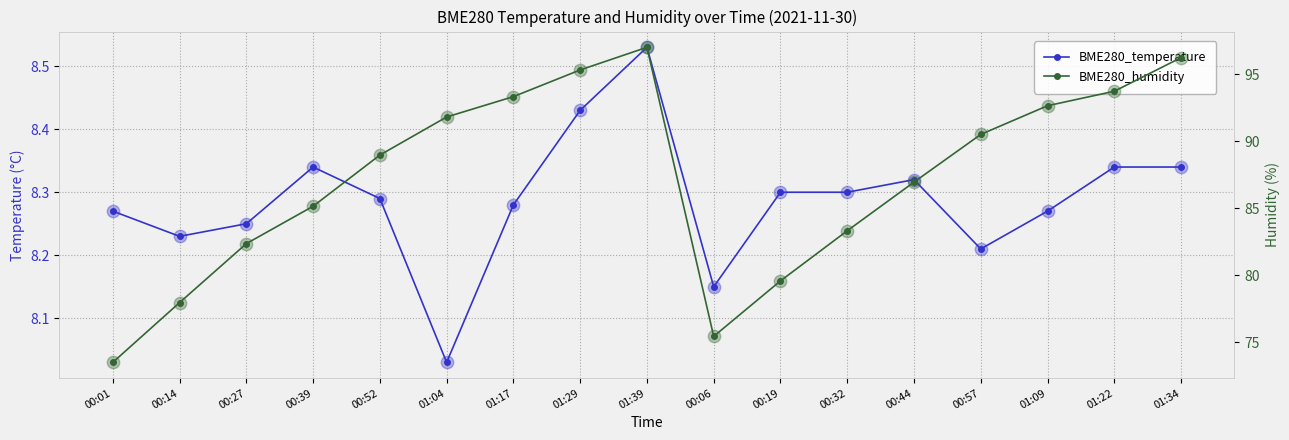

Is the value of BME280_temperature at 00:19 greater than the value of BME280_humidity at 01:39?

No